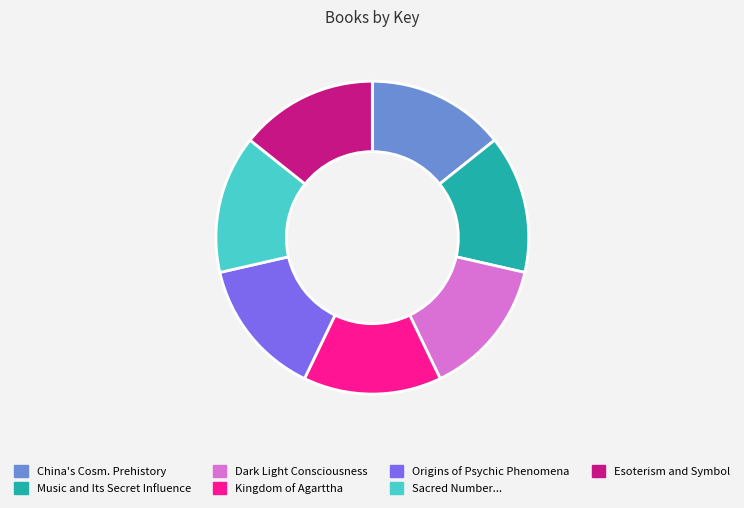

How many slices are in this pie chart?

7